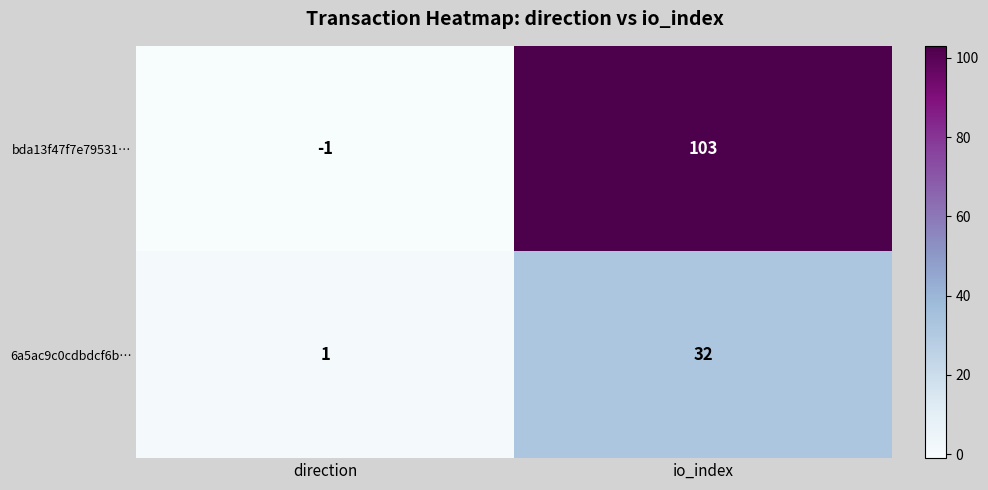

Which series has the largest total across all categories?

bda13f47f7e79531…